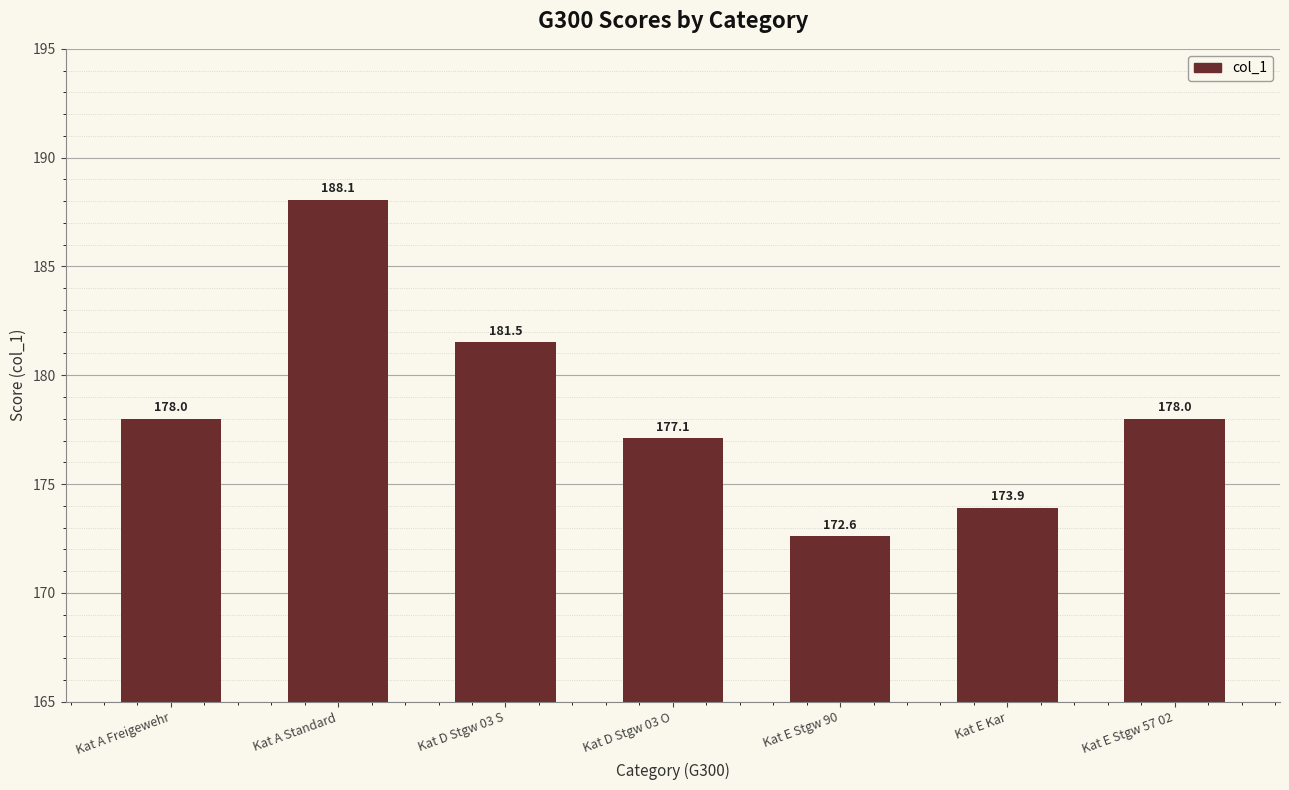

What is the minimum value shown in the chart?

172.6